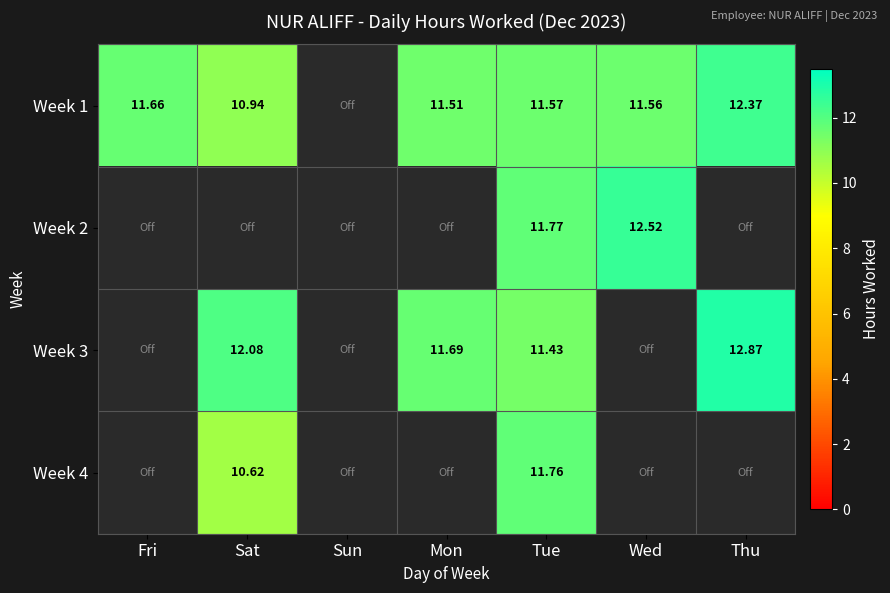

At which category does the chart reach its peak across all series?

Thu